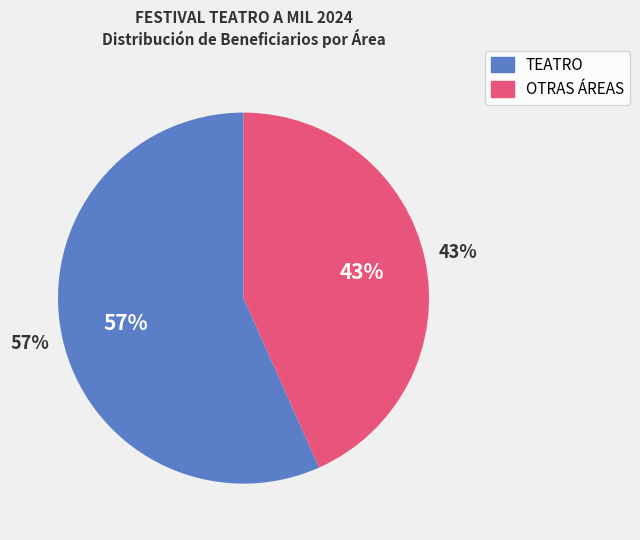

Between TEATRO and TEATRO, which is larger?

TEATRO